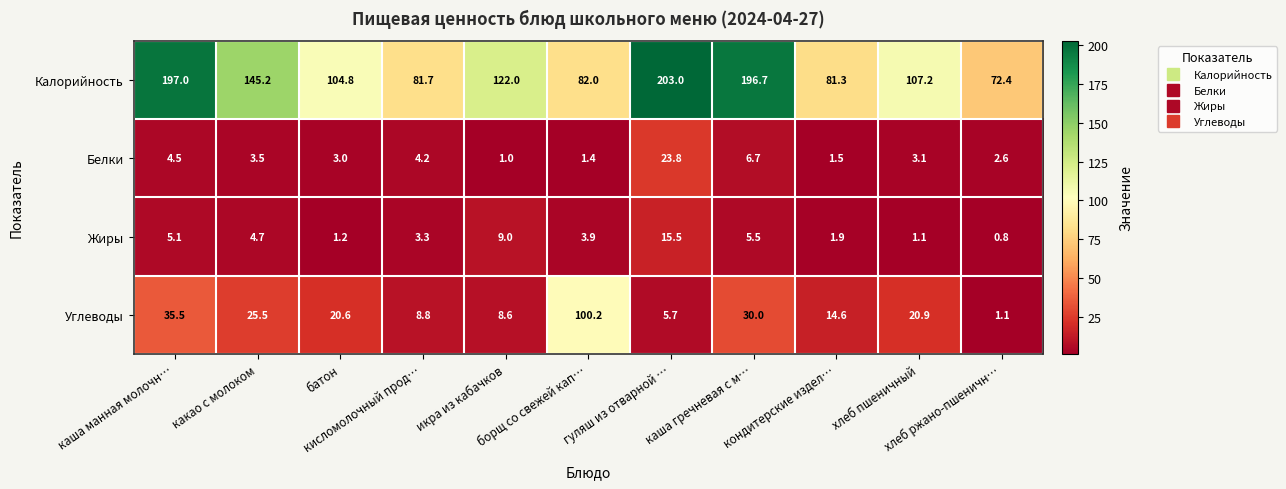

What is the maximum value shown in the chart?

203.0